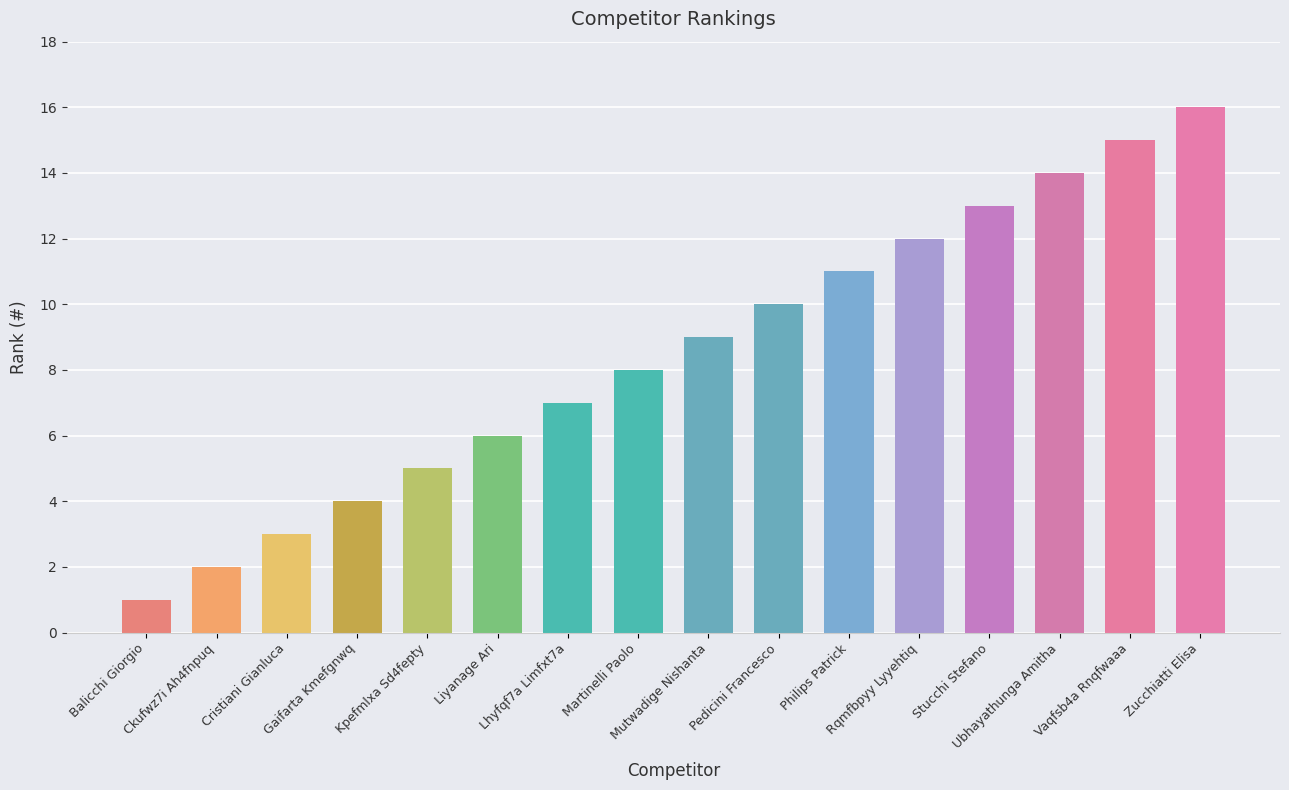

What is the sum of all values?

136